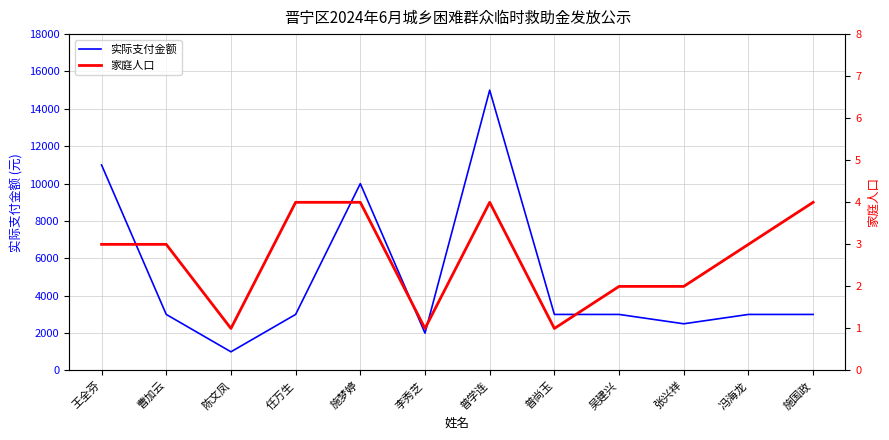

Reading left to right, transcribe all the data shown in this chart.

实际支付金额: 王全芬=11000	曹加云=3000	陈文凤=1000	任万生=3000	施梦婷=10000	李秀芝=2000	普学连=15000	普尚玉=3000	吴建兴=3000	张兴祥=2500	冯海龙=3000	施国政=3000
家庭人口: 王全芬=3	曹加云=3	陈文凤=1	任万生=4	施梦婷=4	李秀芝=1	普学连=4	普尚玉=1	吴建兴=2	张兴祥=2	冯海龙=3	施国政=4